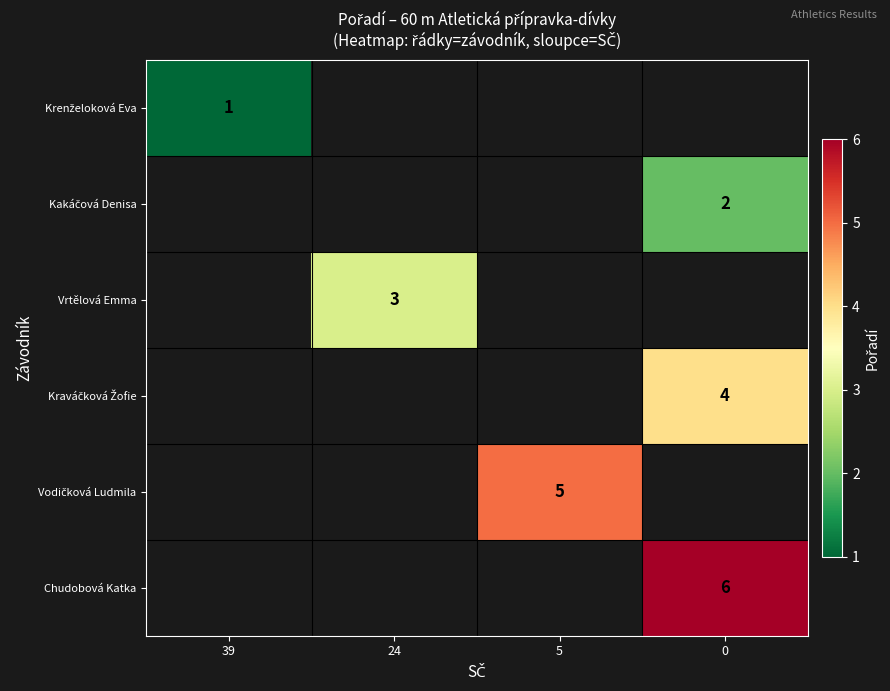

Count the number of categories in the chart.

4